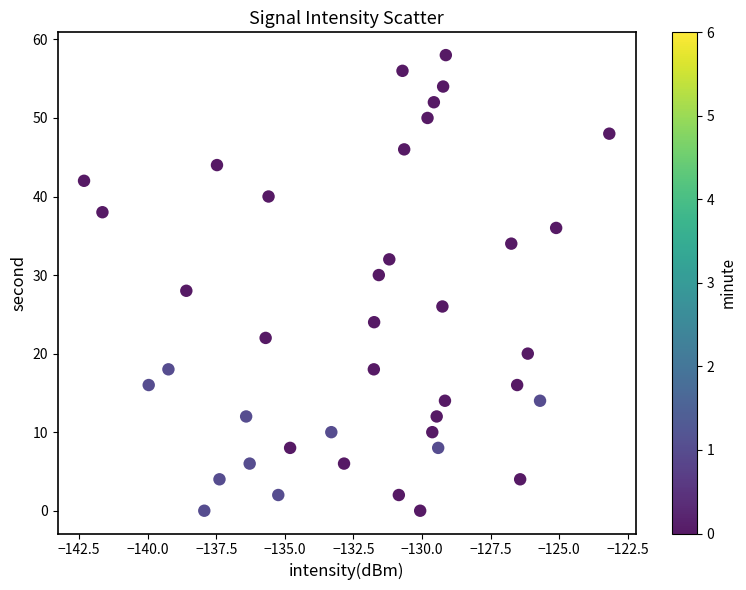

What is the range of Y values (max minus min)?

58